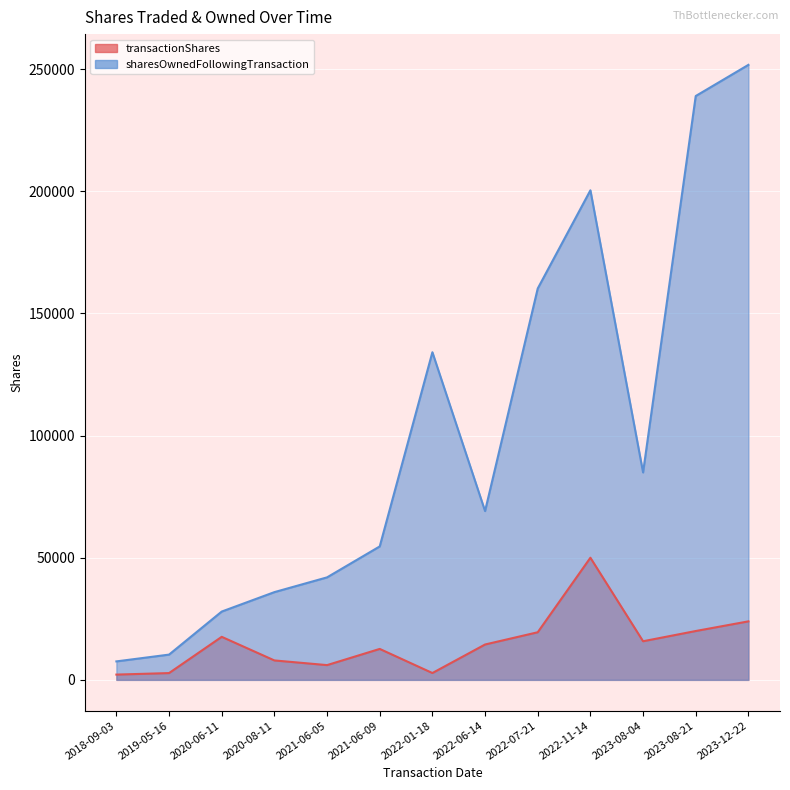

Rank the categories by transactionShares value from highest to lowest.

2022-11-14, 2023-12-22, 2023-08-21, 2022-07-21, 2020-06-11, 2023-08-04, 2022-06-14, 2021-06-09, 2020-08-11, 2021-06-05, 2022-01-18, 2019-05-16, 2018-09-03